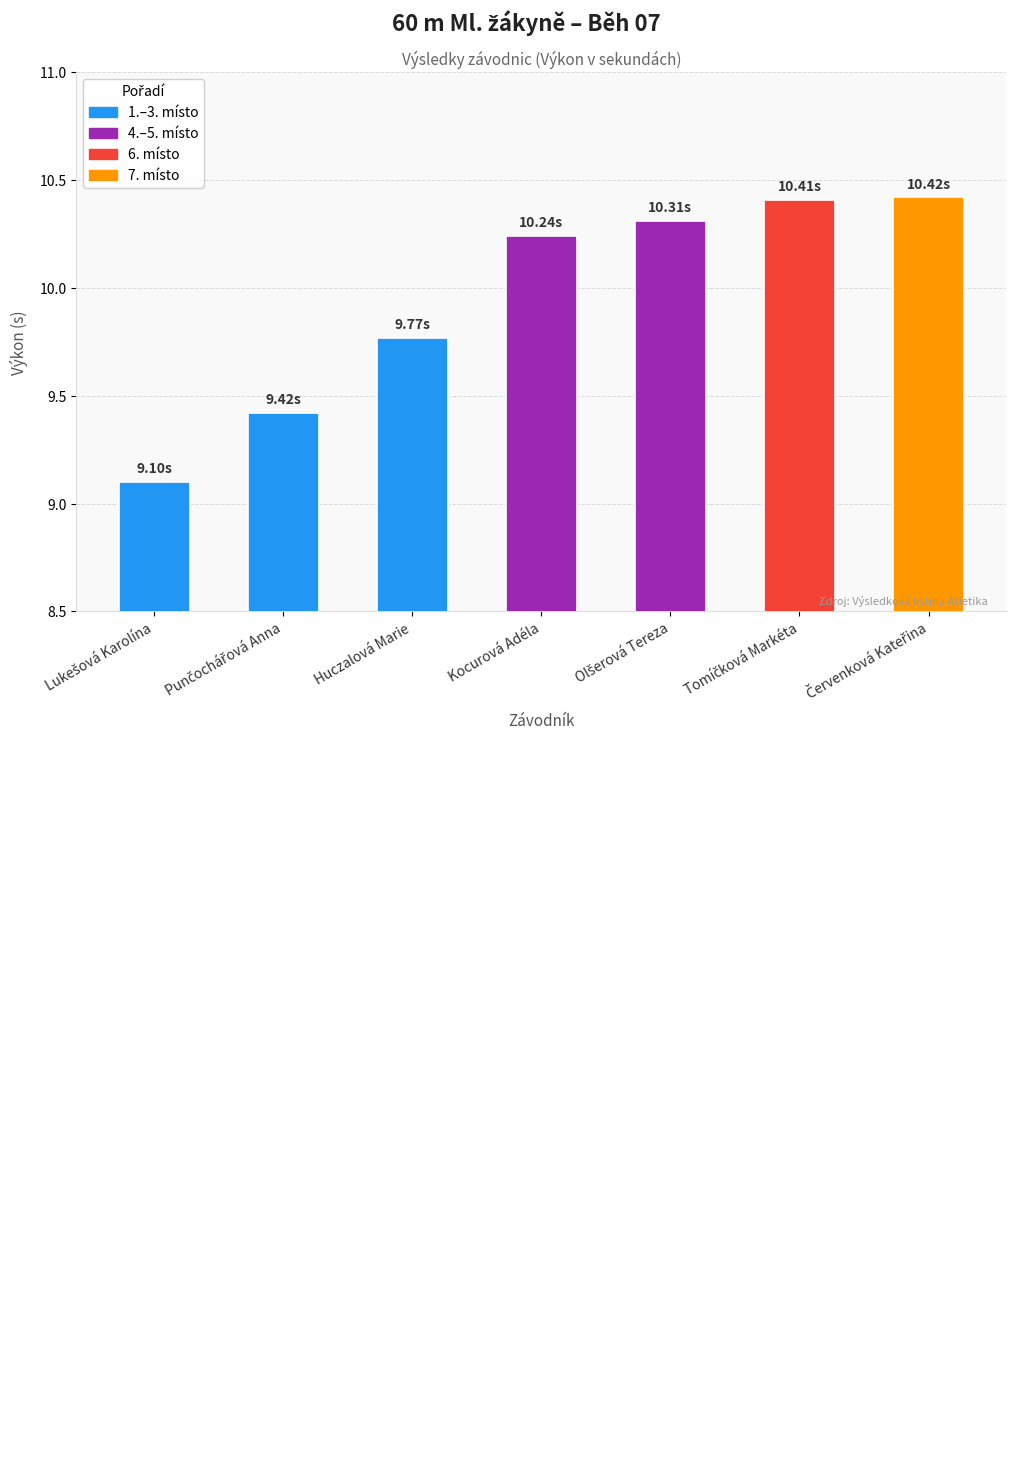

How many distinct data groups are displayed?

1